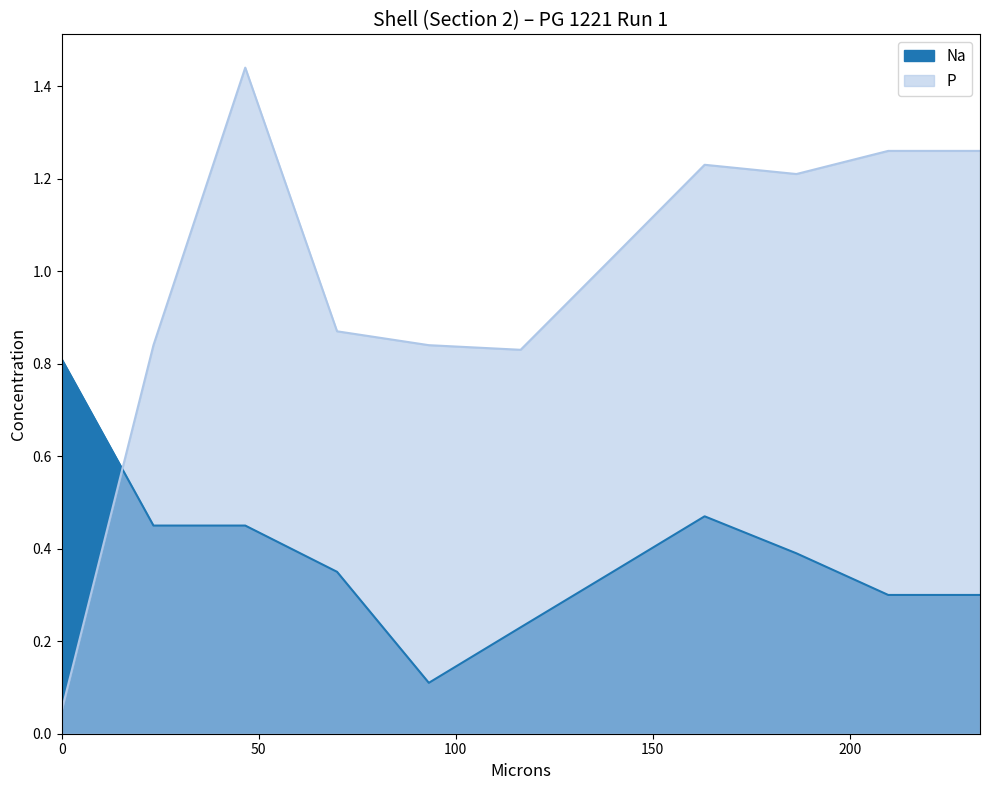

What are all the series names shown in the legend?

Na, P